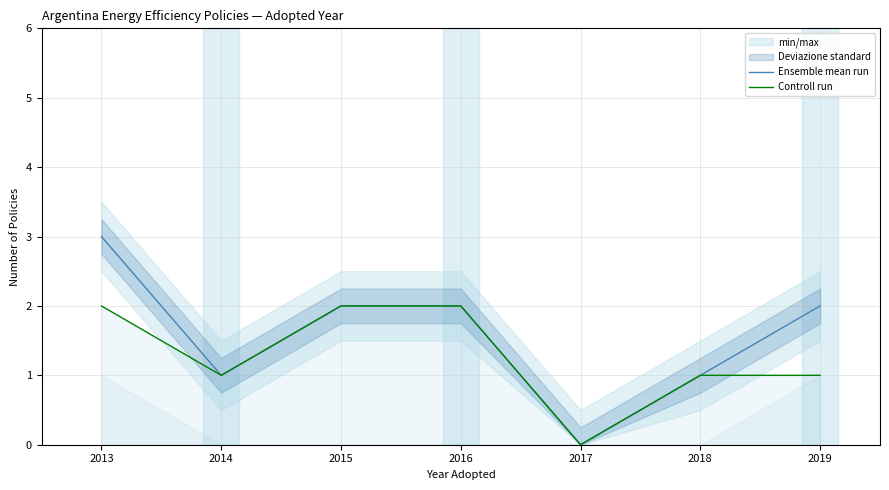

Rank the series by their maximum value, from highest to lowest.

Ensemble mean run, Controll run